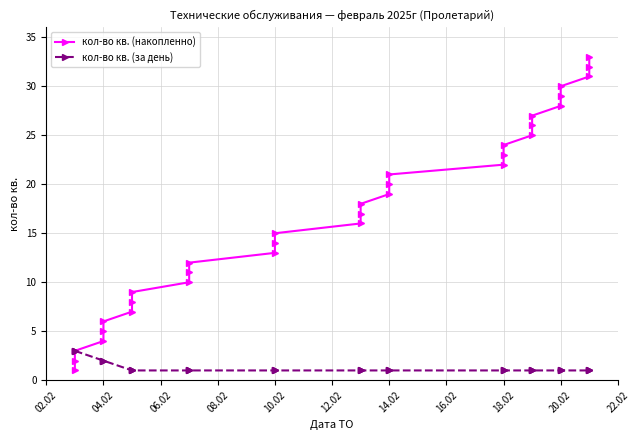

Is it true that кол-во кв. (накопленно) equals 17 at 11?

False